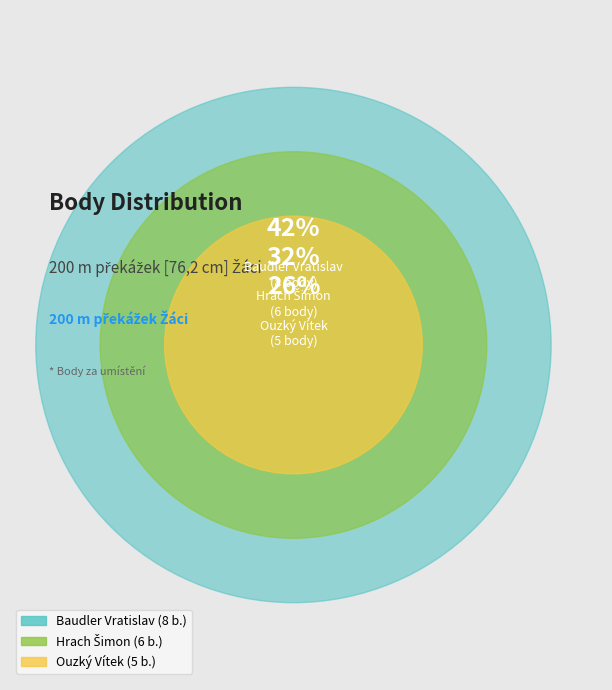

What percentage do Hrach Šimon and Ouzký Vítek together represent?

57.9%